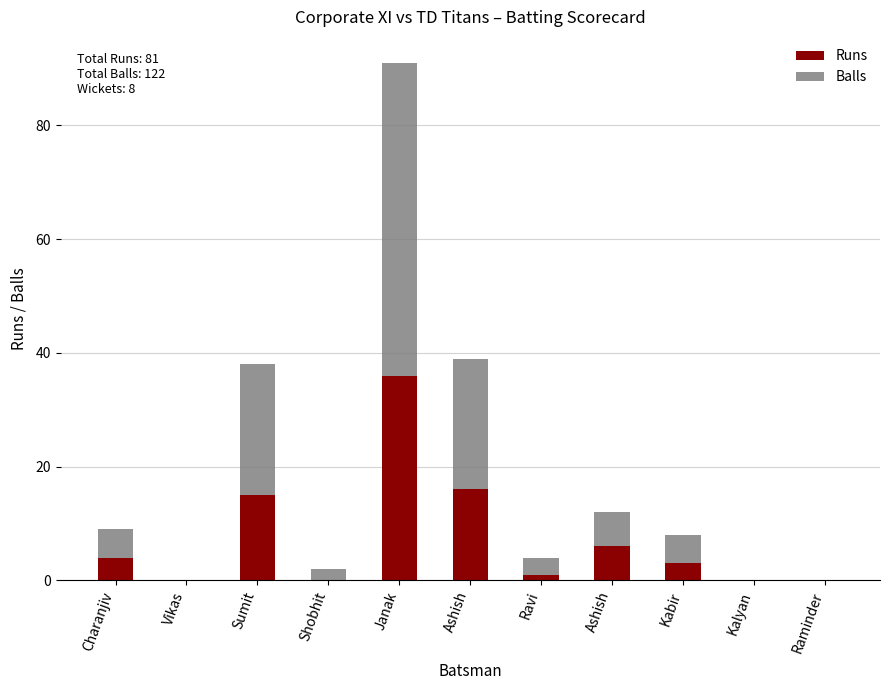

At which category is the sum across all series the highest?

Janak